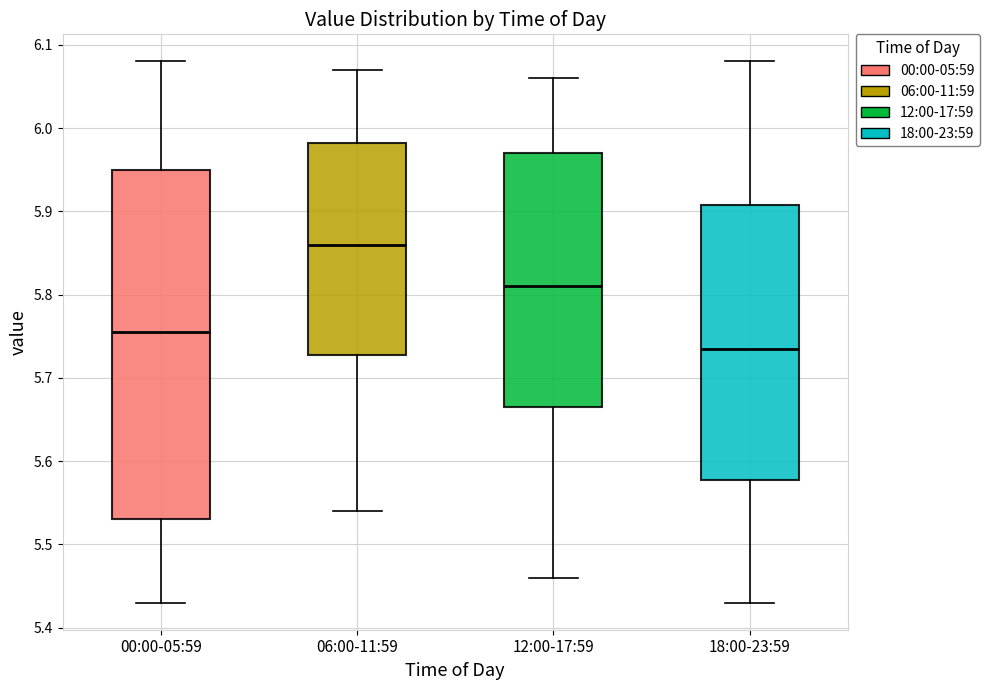

Which box has the highest median line?

06:00-11:59